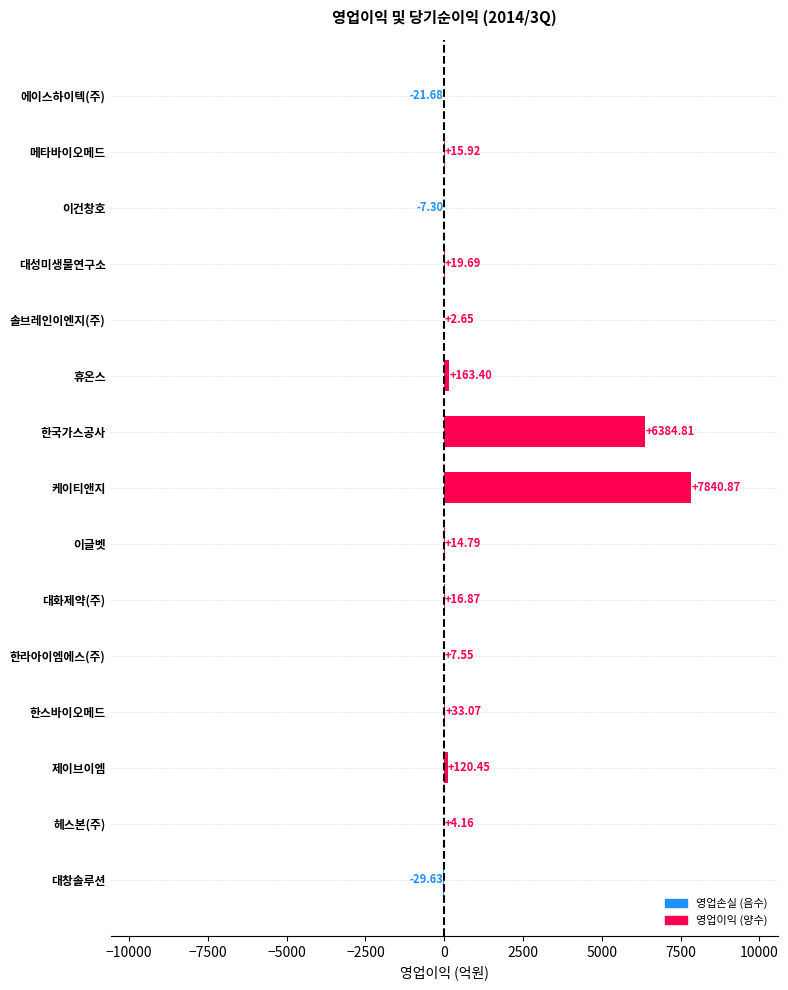

How many categories are shown in the chart?

15